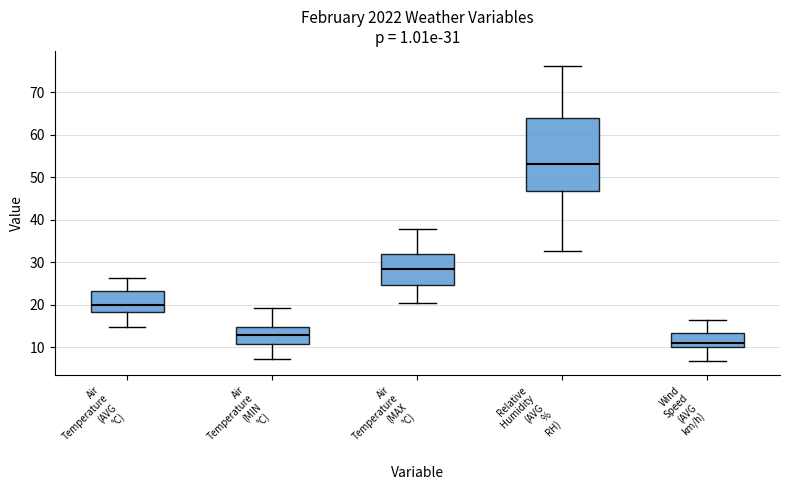

Which box has the highest median line?

Relative Humidity (AVG % RH)